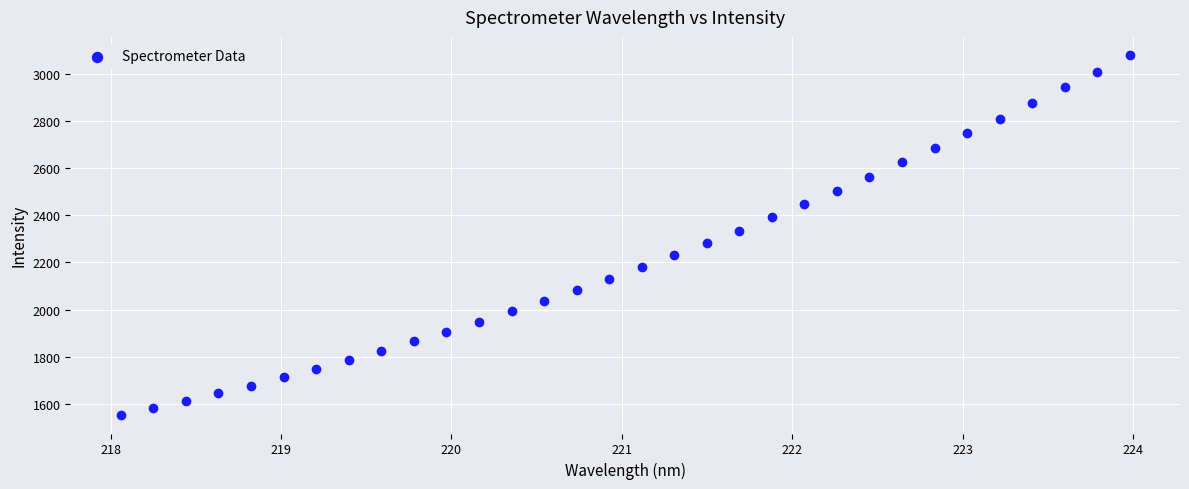

What is the range of Y values (max minus min)?

1527.2